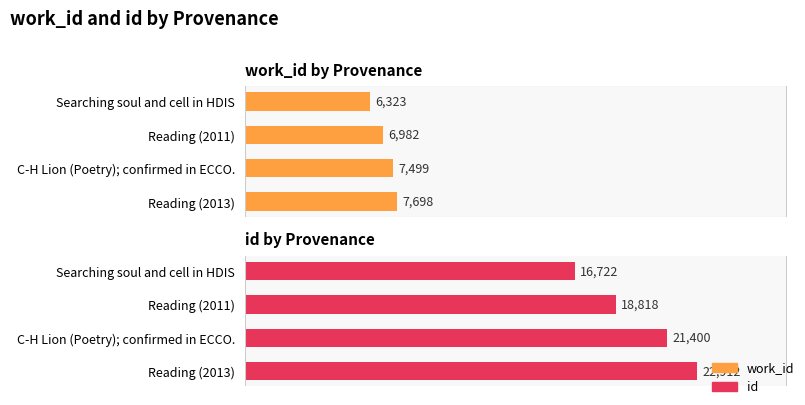

The value of id at Reading (2011) is 32194. True or false?

False